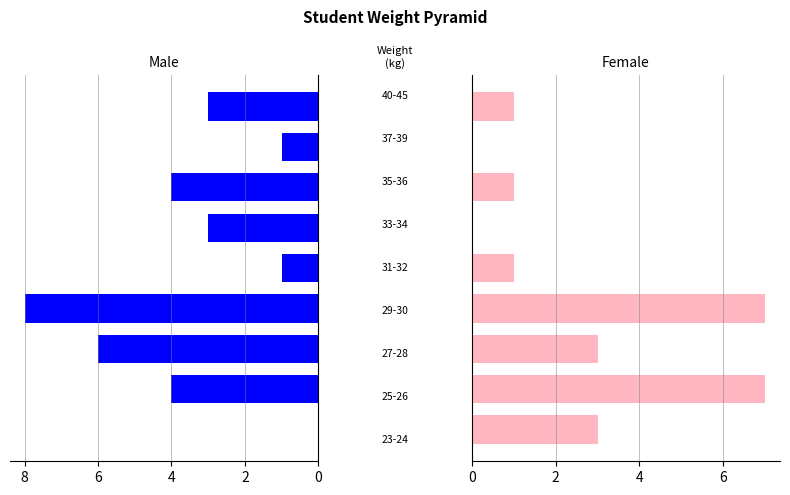

List the series in order of their peak value, highest first.

Male, Female